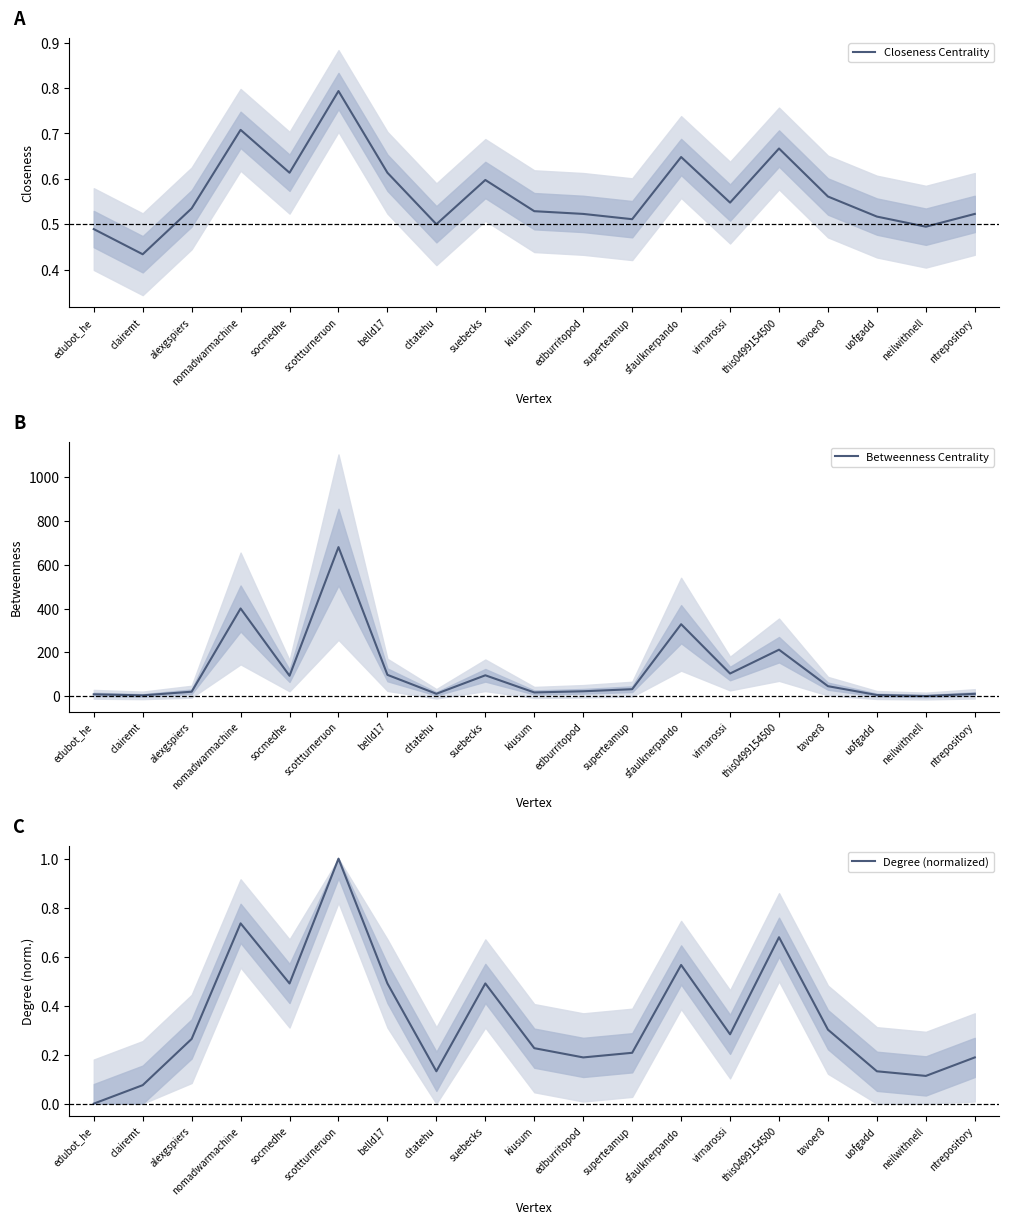

At which category is the sum across all series the highest?

scottturneruon